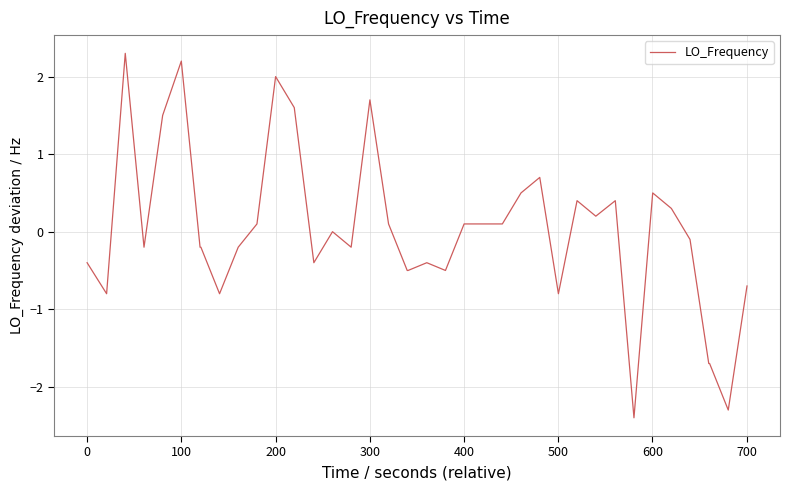

What is the minimum value shown in the chart?

-2.4